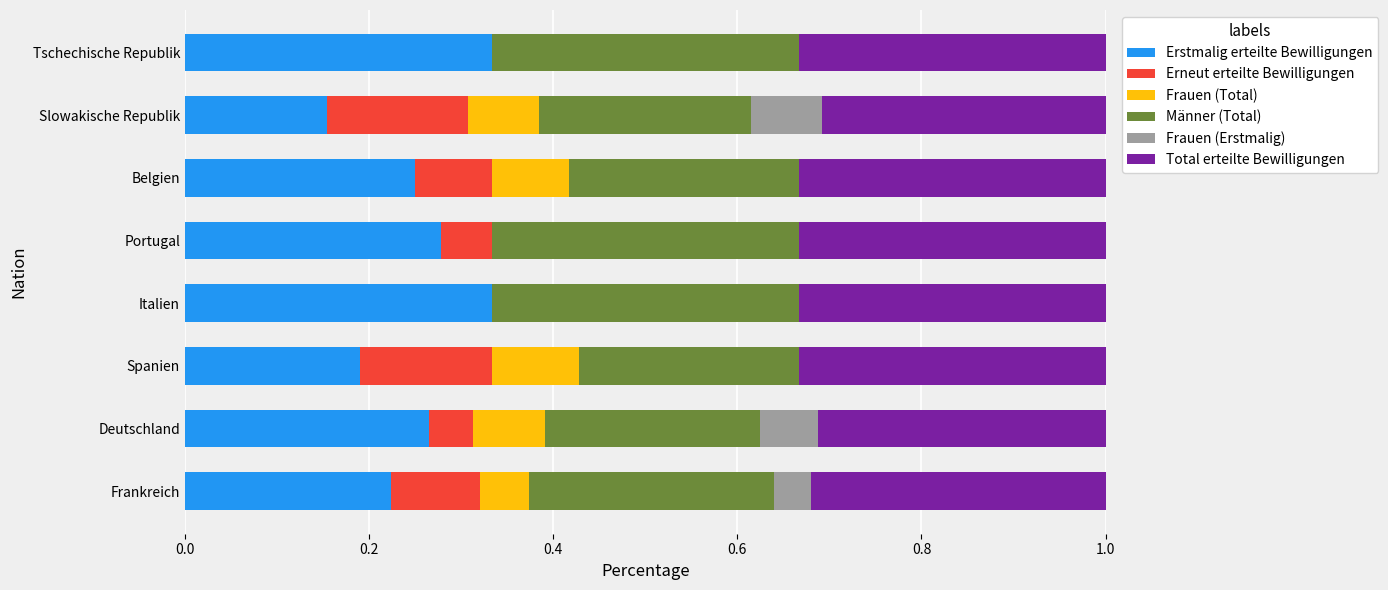

The Erstmalig erteilte Bewilligungen series shows 0.5 at Tschechische Republik. True or false?

False